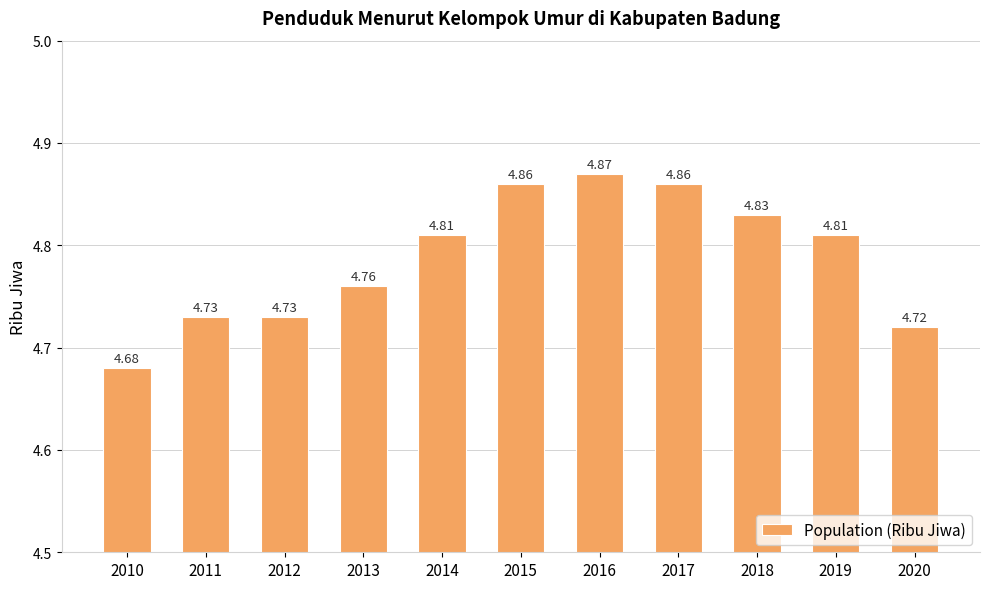

The chart shows a value of 4.7 at 2012. True or false?

True